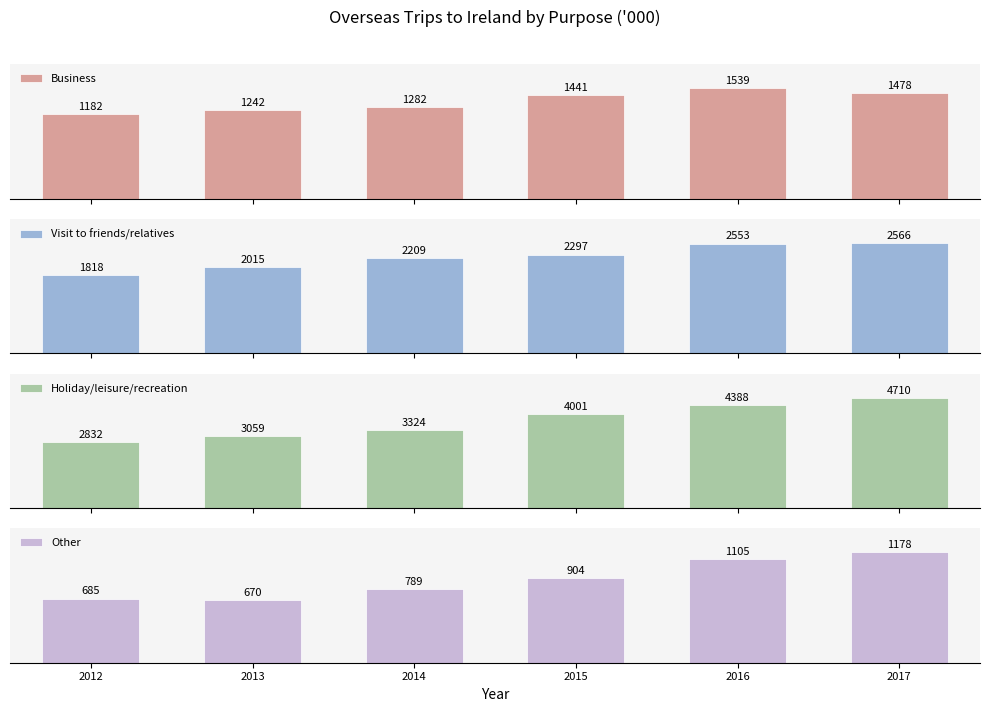

True or false: Holiday/leisure/recreation has a value of 2717 at 2015.

False